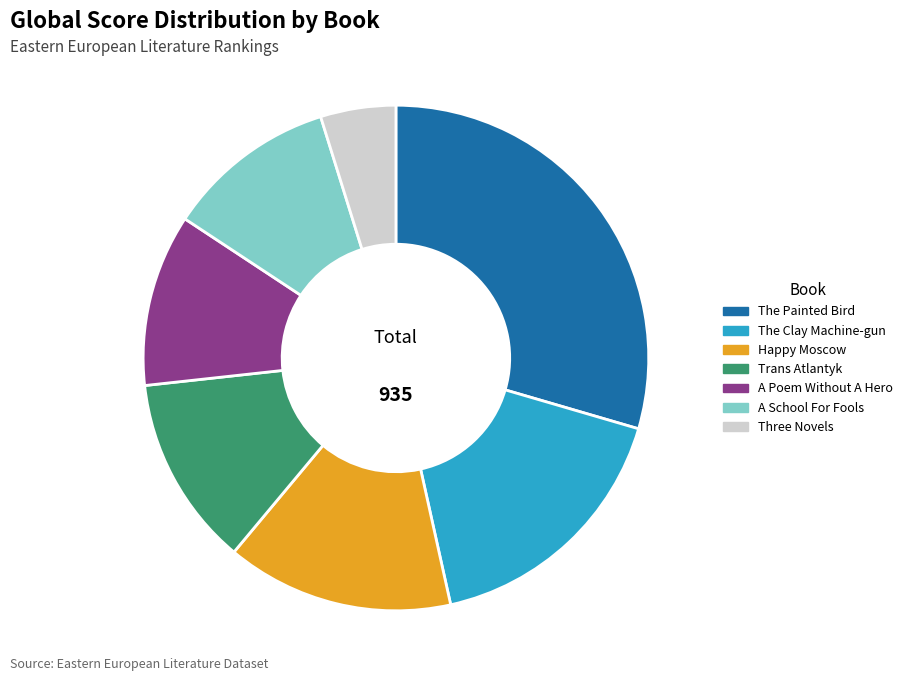

Does Trans Atlantyk represent more than half of the total?

No